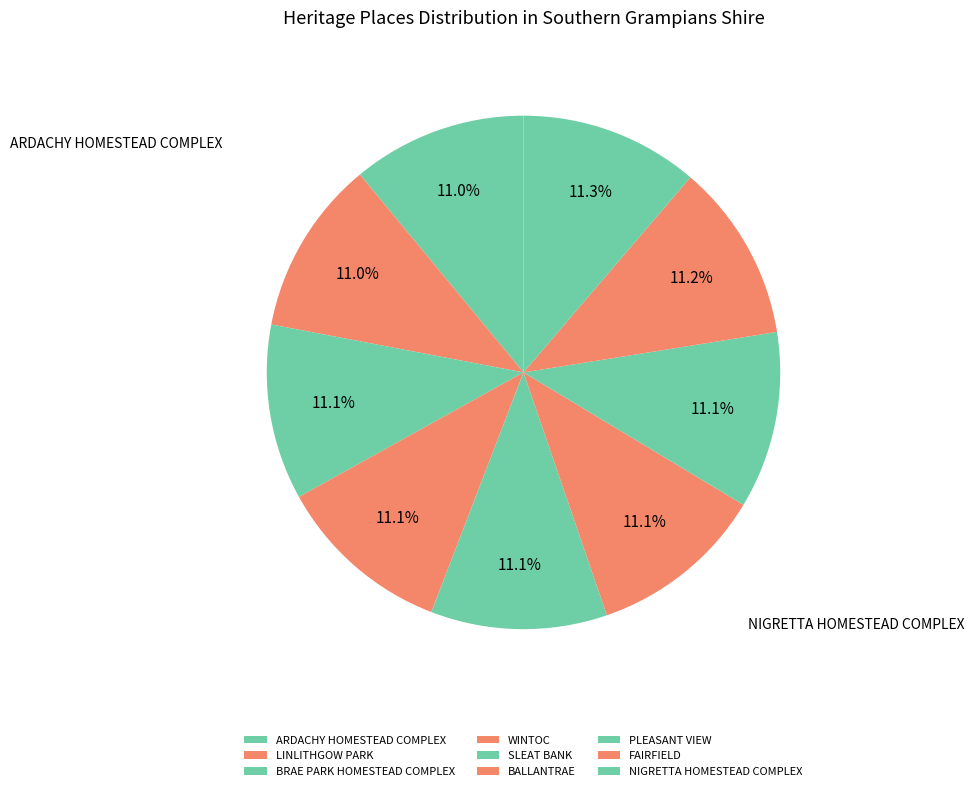

What percentage is NOT represented by WINTOC?

88.9%